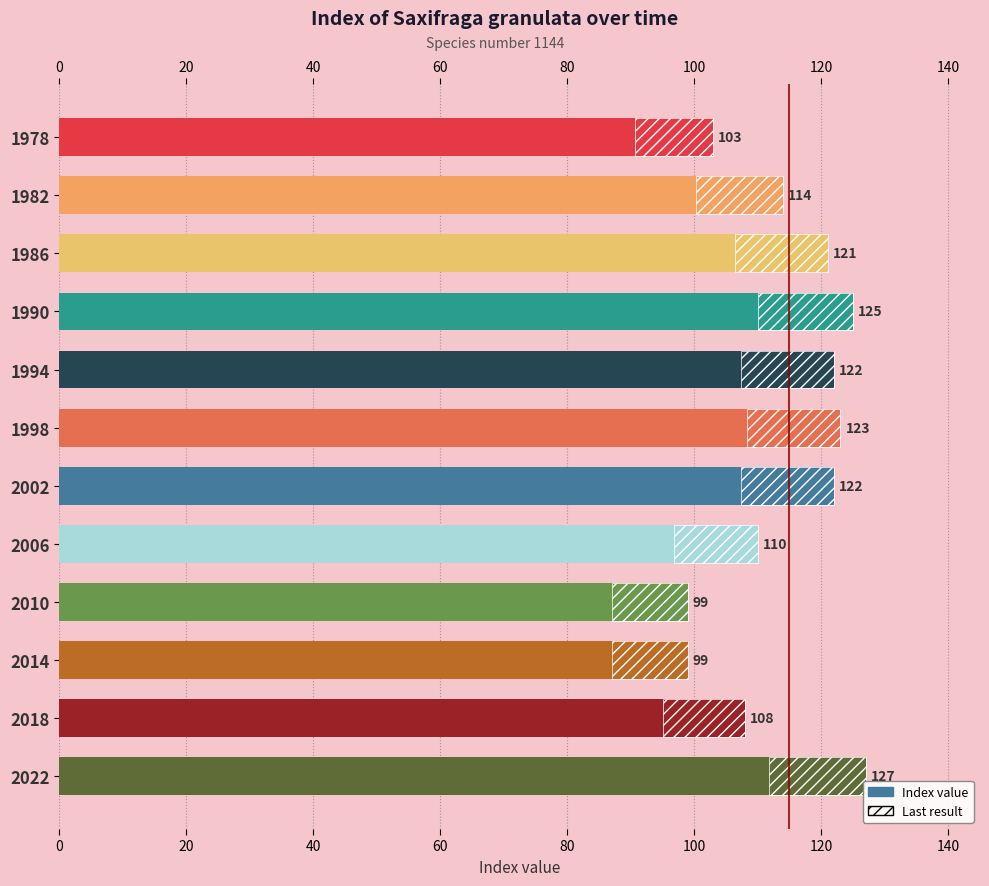

What is the maximum value shown in the chart?

127